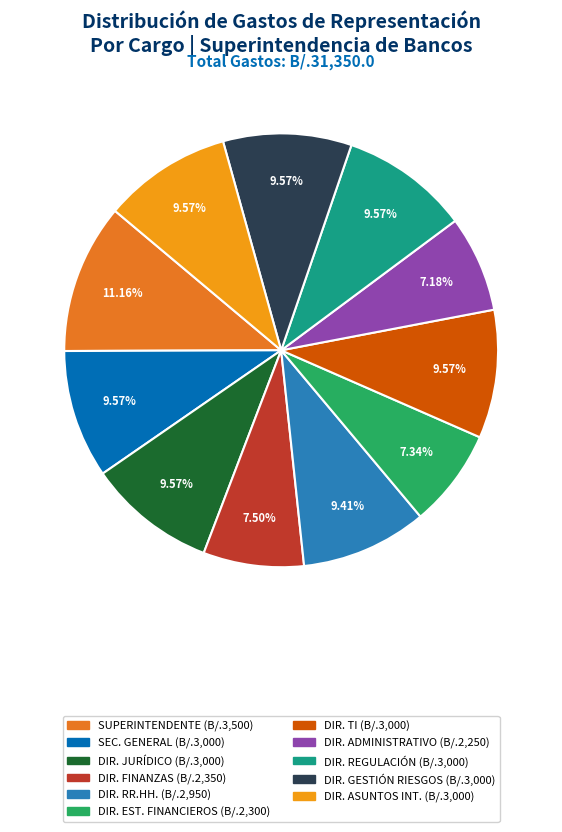

Does any single category account for the majority?

No